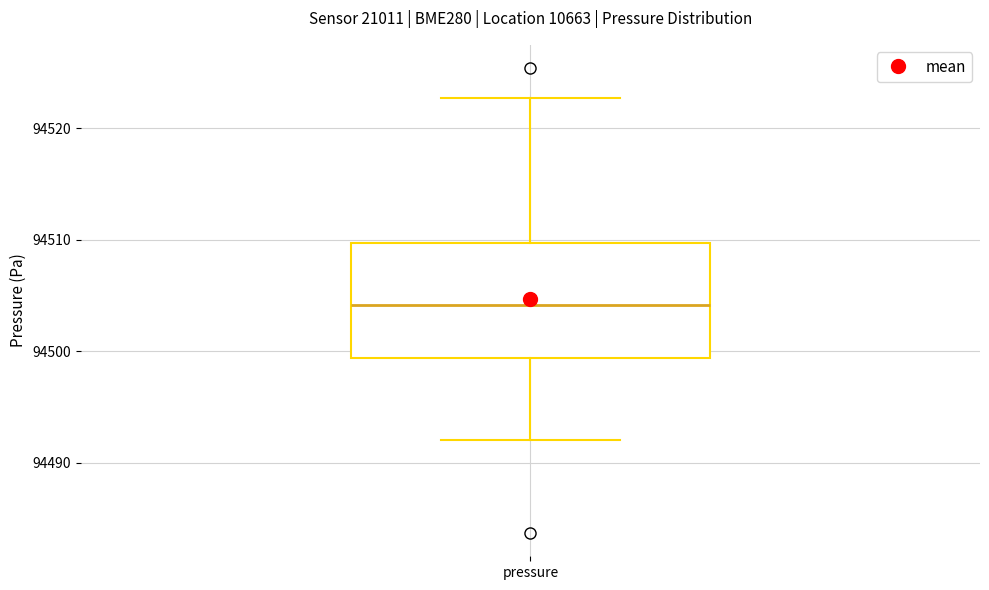

Read this box plot against the y-axis: the position of the median line, the range covered by the box, and the ends of both whiskers. The values are not printed on the chart, so give them approximately, as read against the axis.

median 94504, box 94499 to 94510, whiskers 94492 to 94523